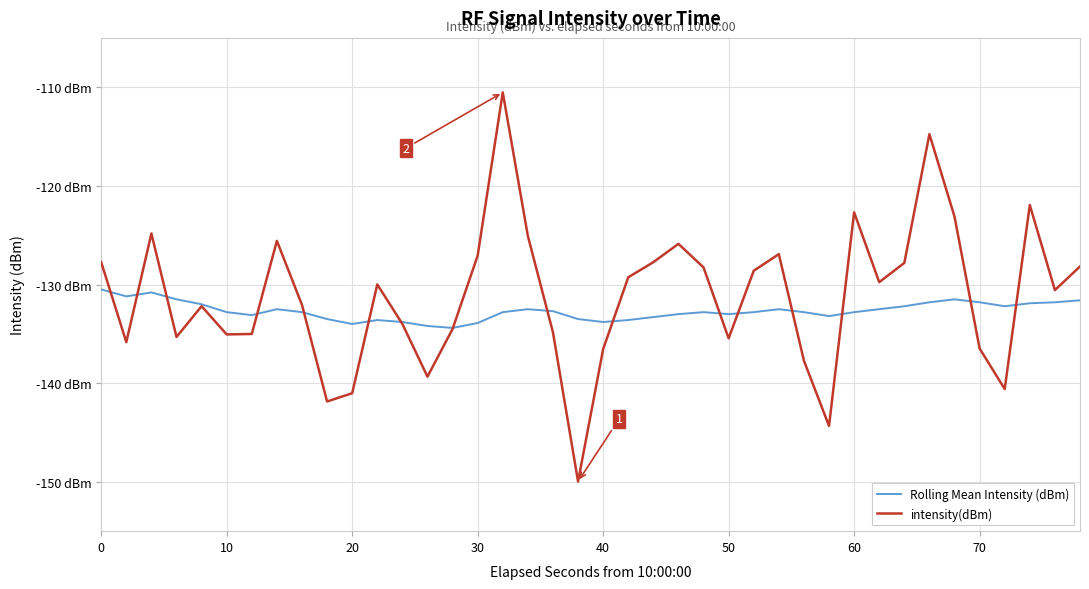

What are all the series names shown in the legend?

Rolling Mean Intensity (dBm), intensity(dBm)